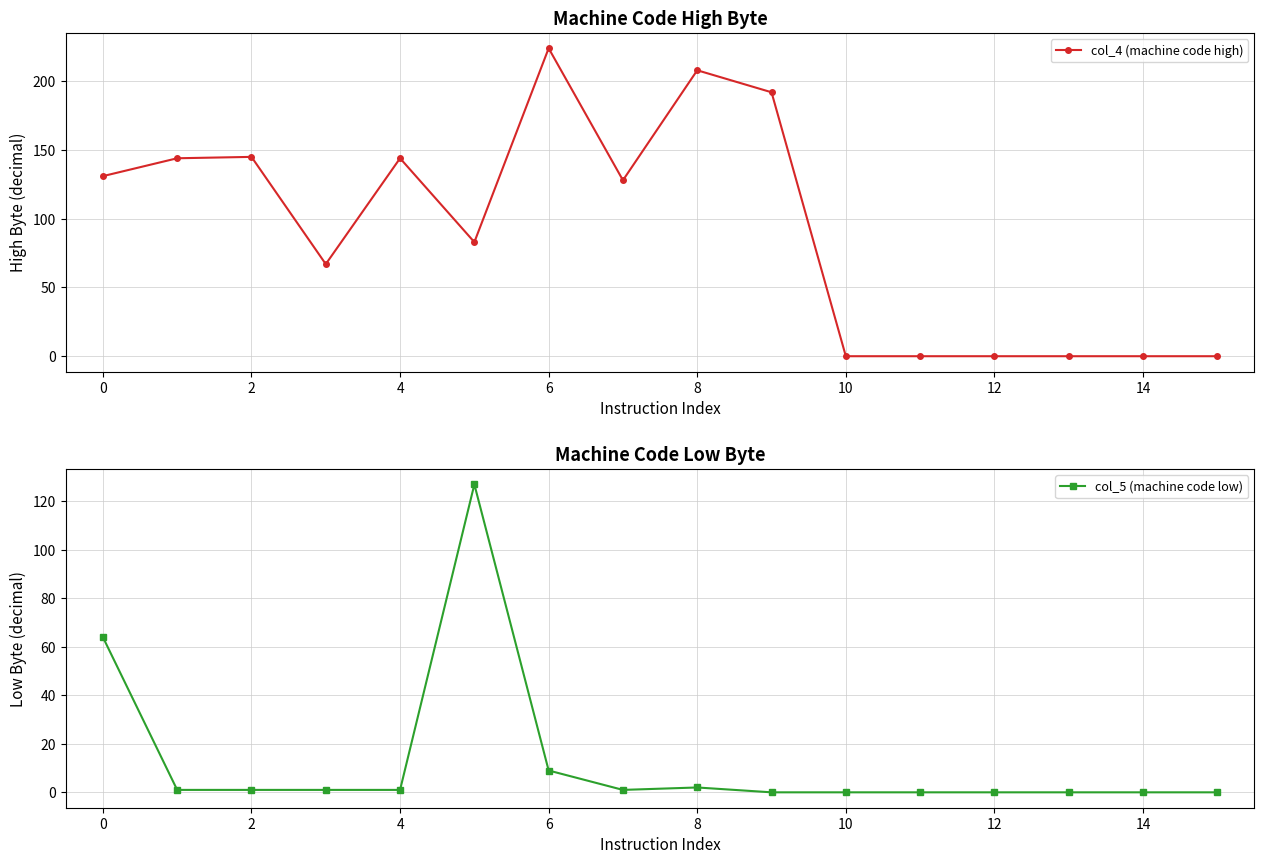

Is it true that col_4 (machine code high) equals 116 at 13?

False